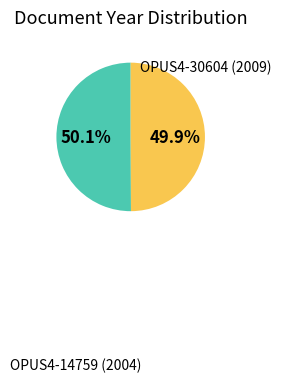

Does any single category account for the majority?

Yes